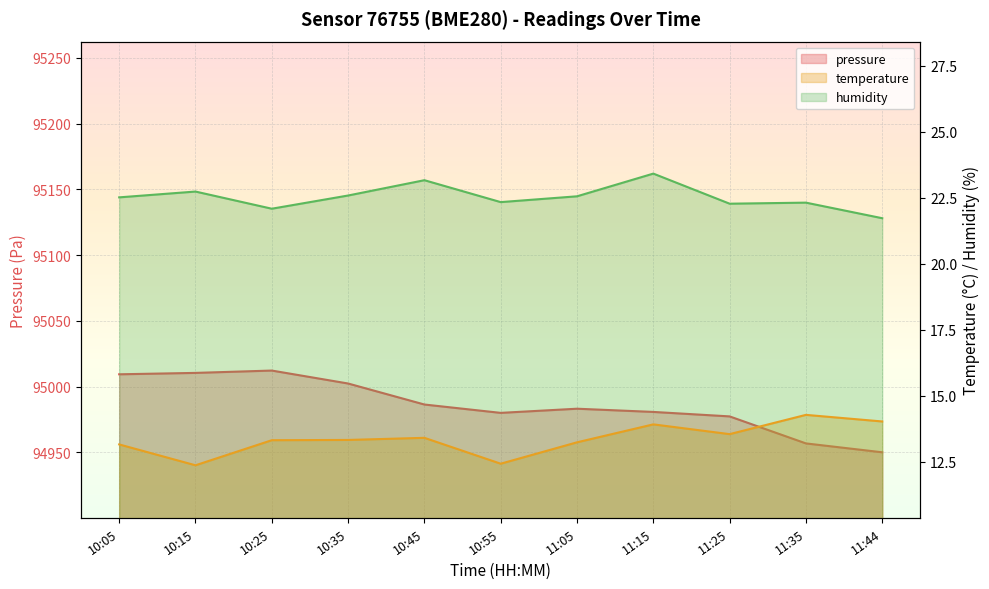

Count the number of categories in the chart.

11